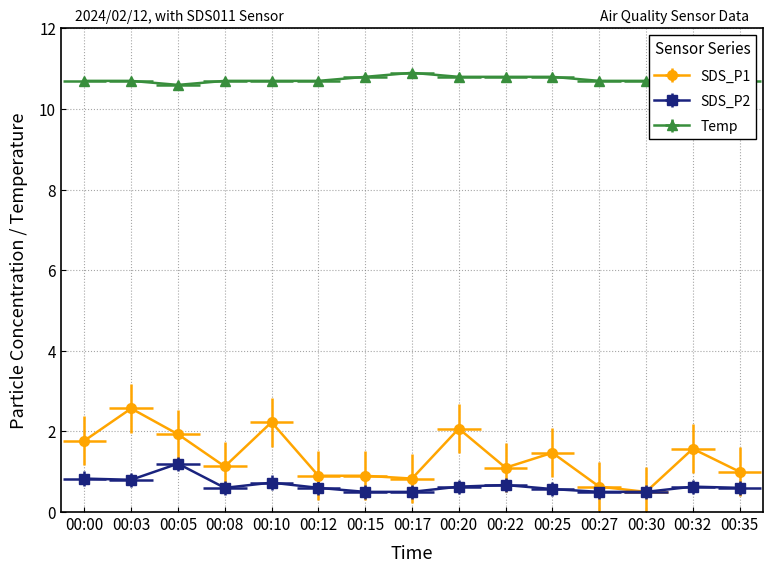

At which label does SDS_P1 first exceed 1?

00:00